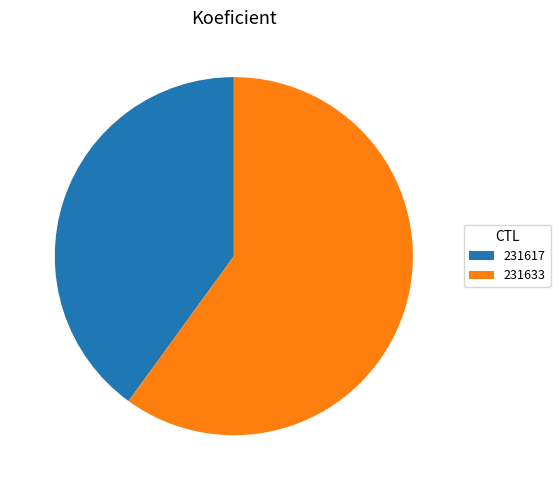

What is the ratio of the value at 231633 to the value at 231617?

1.5